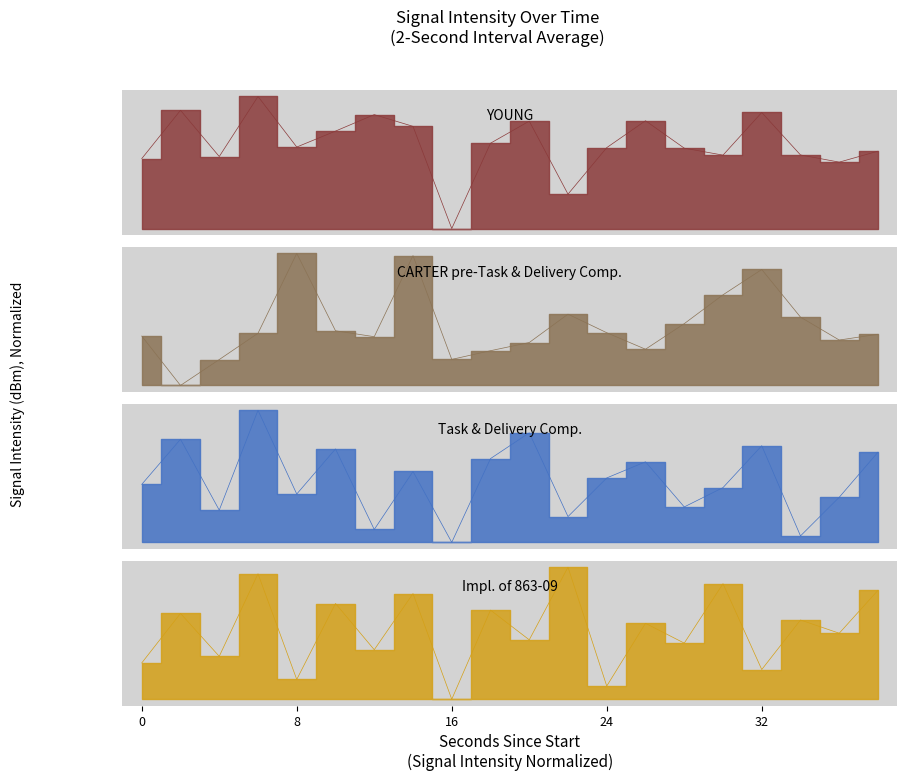

True or false: Task & Delivery Comp. has more than 0 points higher than both neighbors.

True